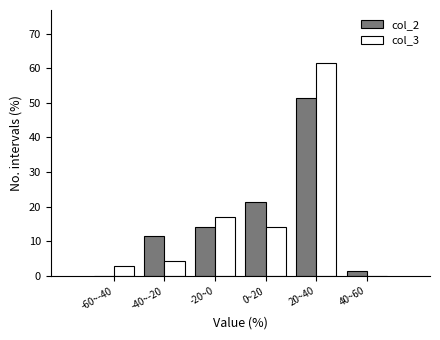

Reading left to right, list all the values displayed in this chart.

col_2: -60~-40=0.0	-40~-20=11.4	-20~0=14.3	0~20=21.4	20~40=51.4	40~60=1.4
col_3: -60~-40=2.9	-40~-20=4.3	-20~0=17.1	0~20=14.3	20~40=61.4	40~60=0.0